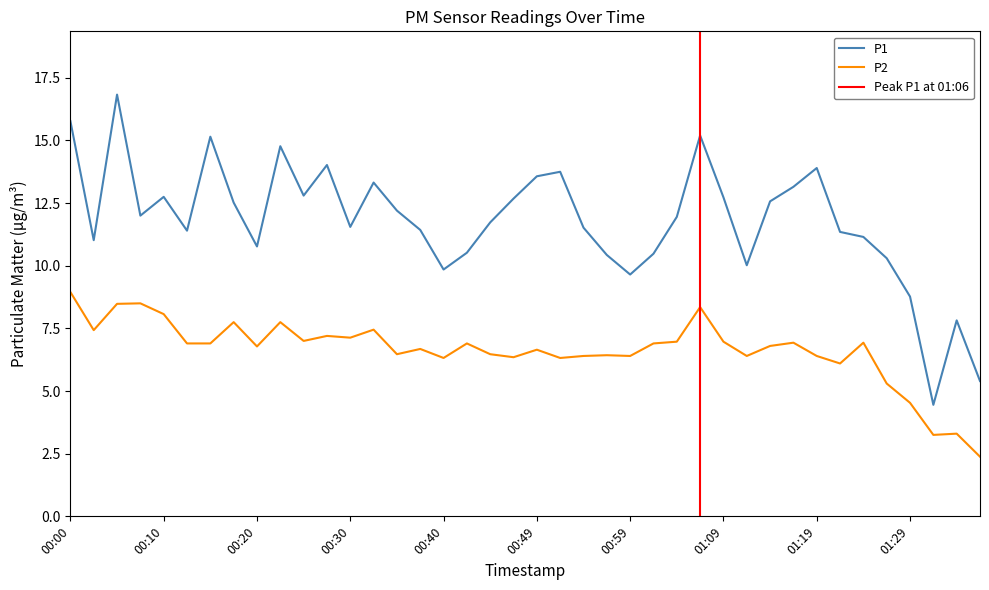

What is the label of the 19th point from the left?

00:44